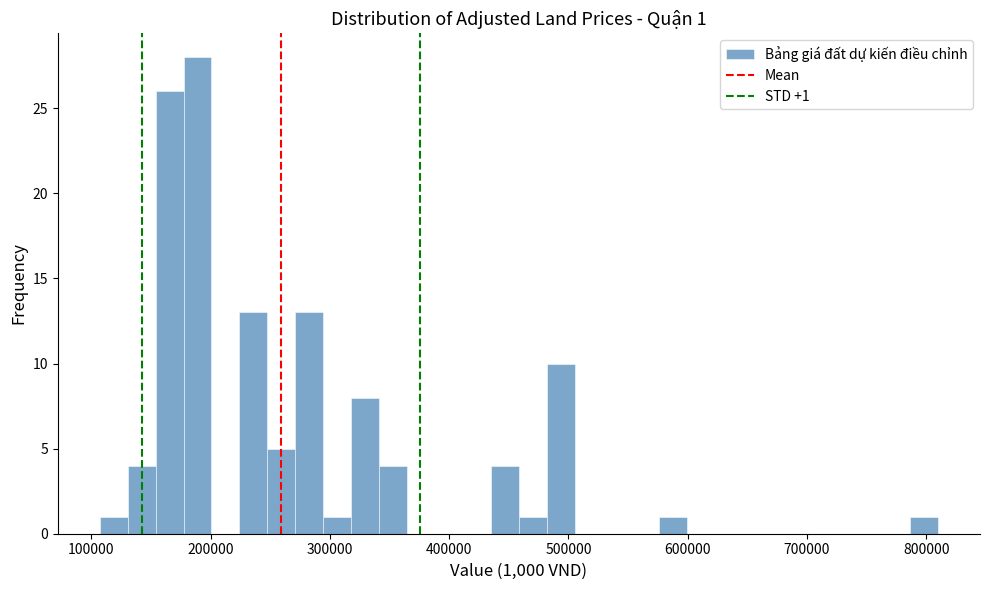

Around what value on the x-axis is the tallest bar? Give the approximate position of its centre, as read against the axis.

190000